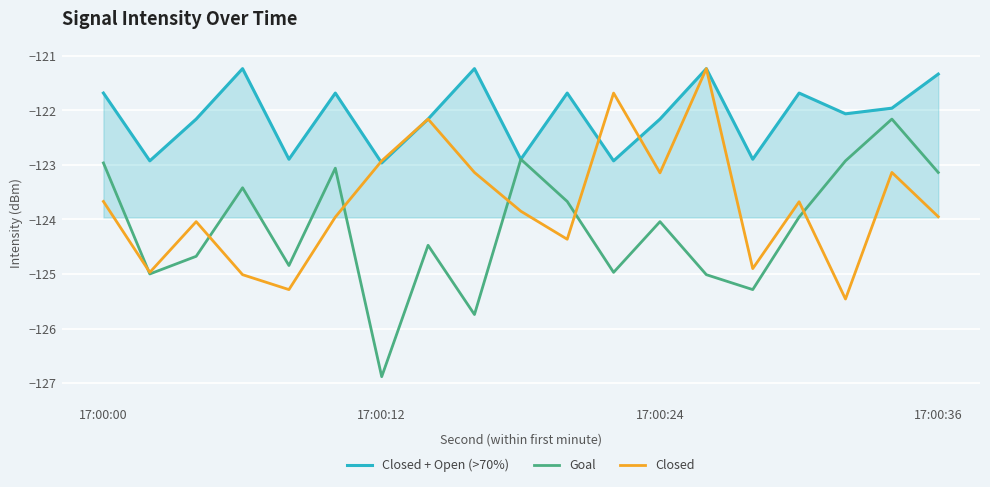

At how many categories does at least one series exceed -123?

19